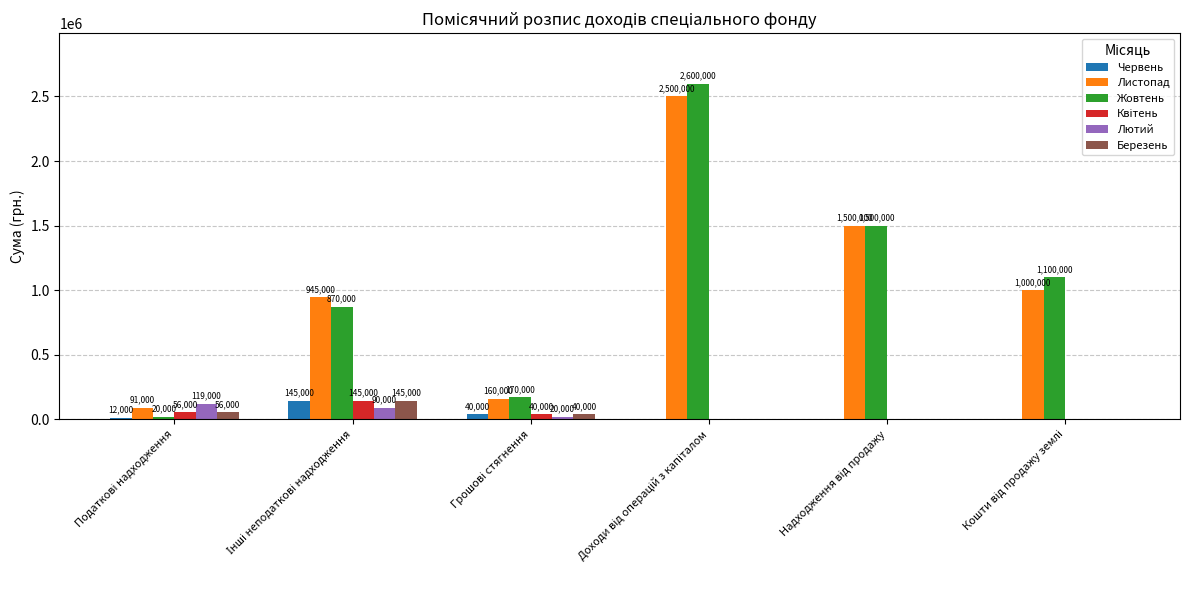

Count the number of data series in this chart.

6